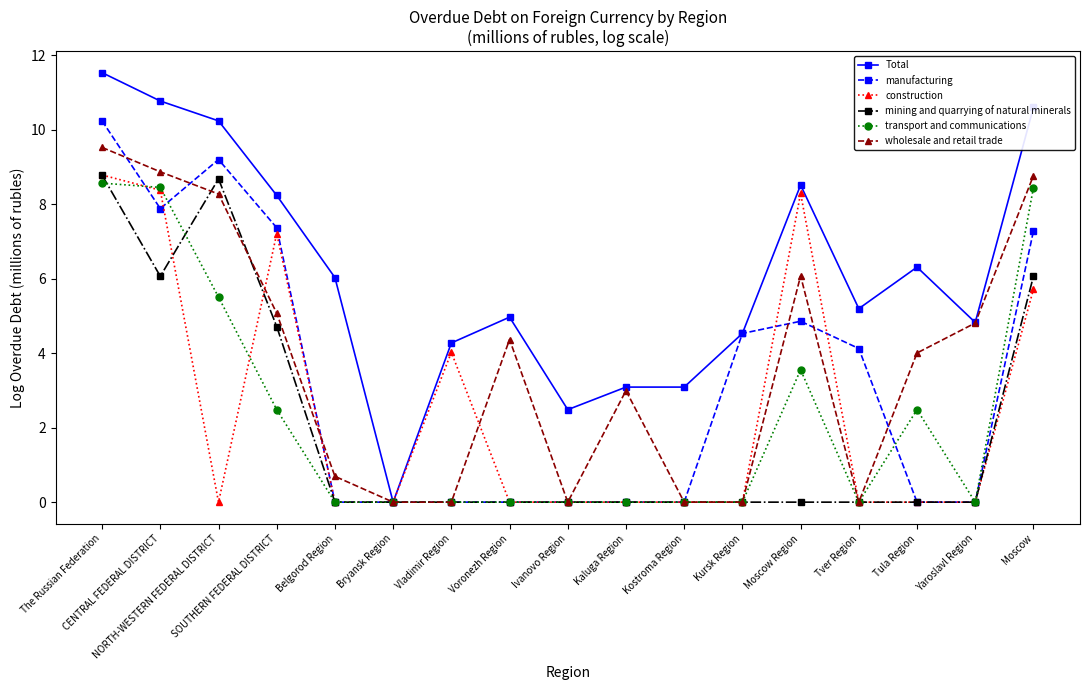

What is the difference between the manufacturing values at Moscow Region and SOUTHERN FEDERAL DISTRICT?

2.5